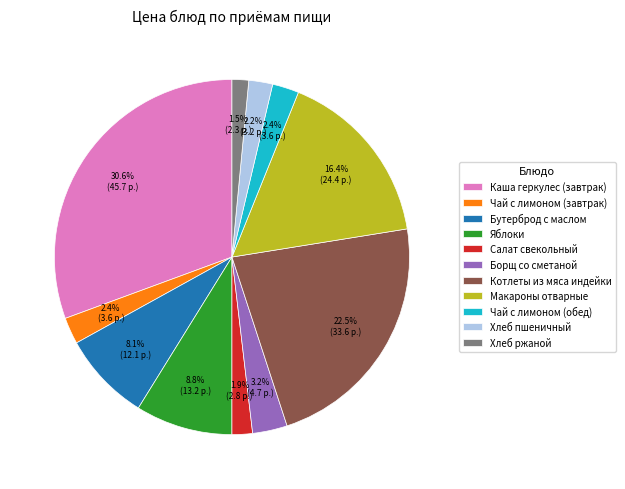

The Чай с лимоном (завтрак) slice represents 14% of the pie. True or false?

False